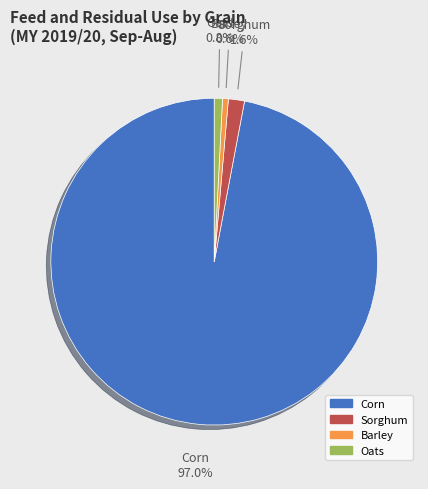

Which slice is the largest?

Corn